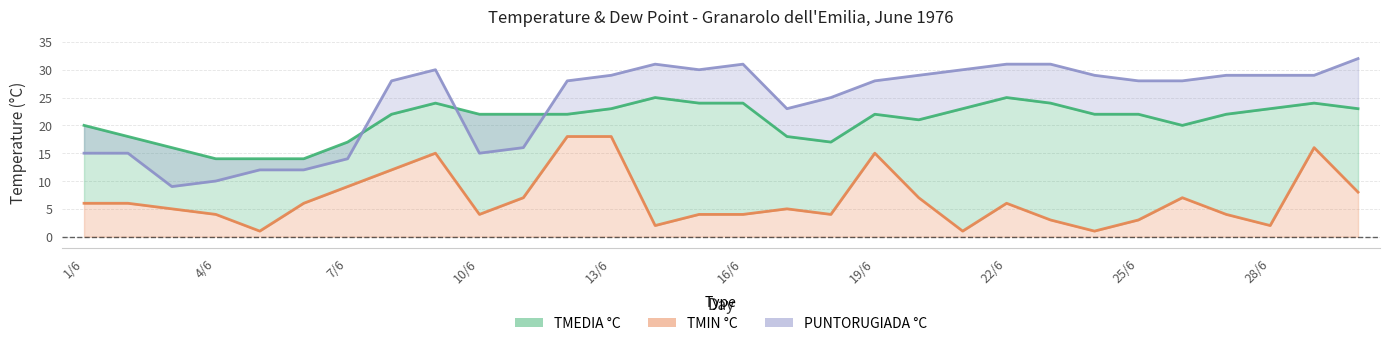

What position from the right is 19/6?

12